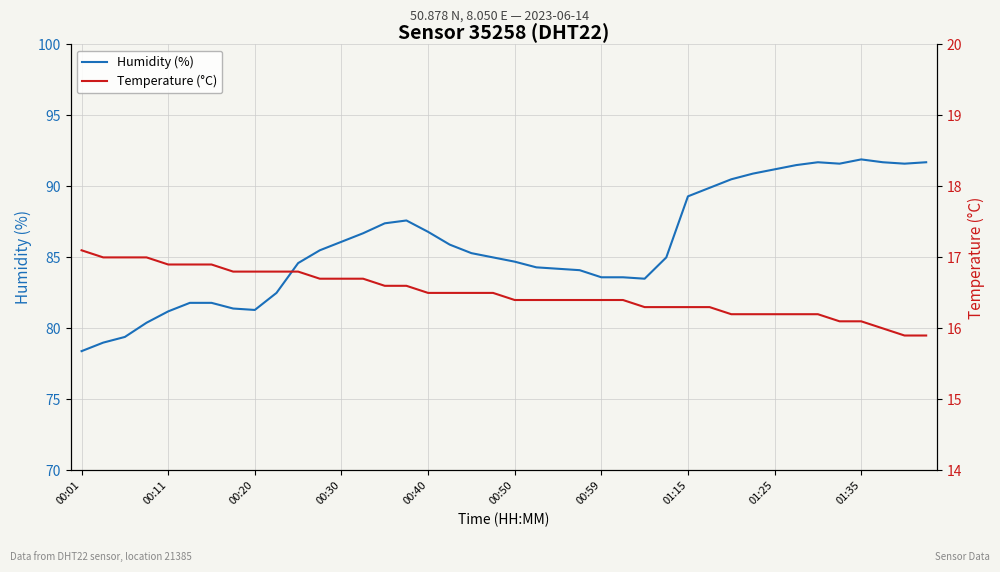

What is the greatest value displayed?

91.9